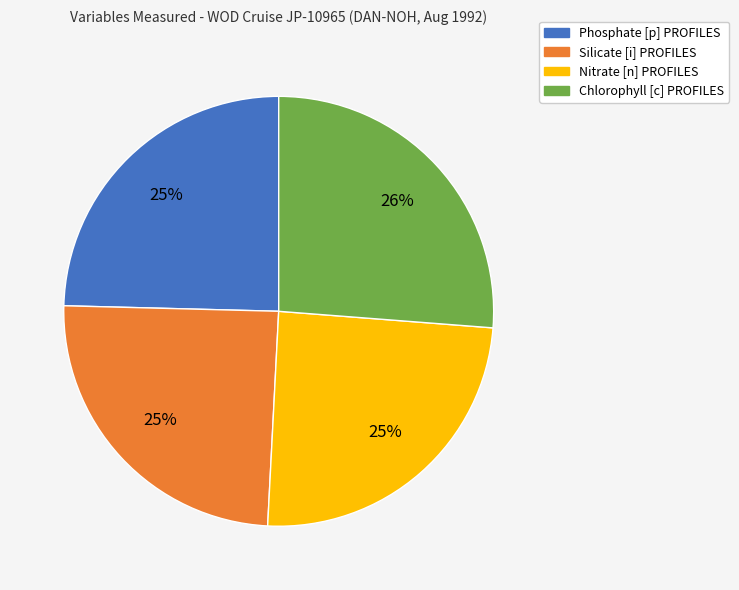

Does any single category account for the majority?

No